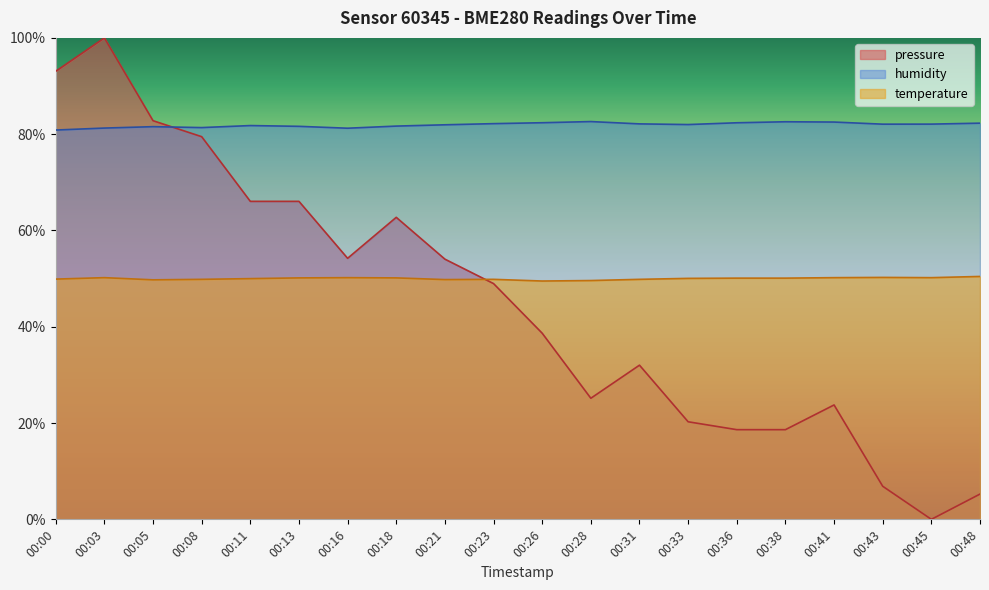

Is the value of humidity at 00:31 greater than the value of pressure at 00:13?

Yes